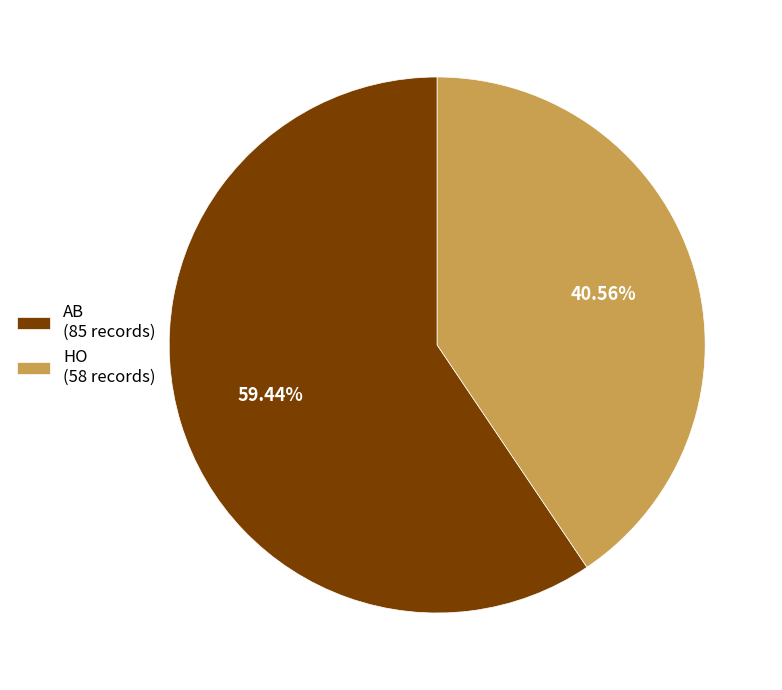

Which has a higher value, AB or HO?

AB